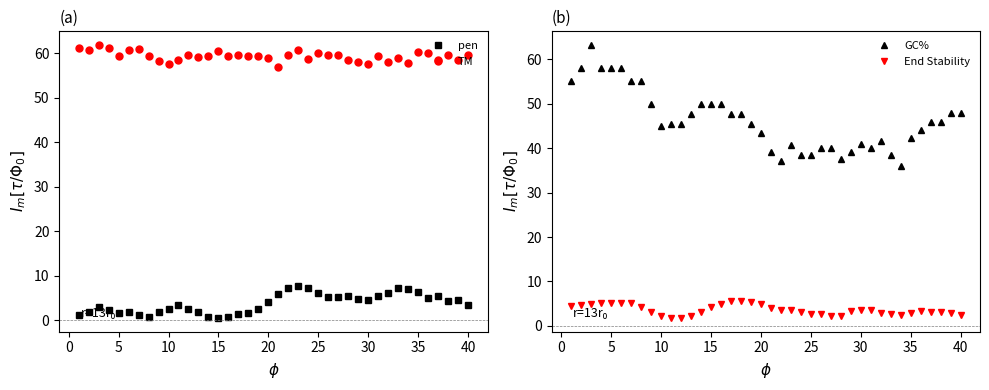

At which label does pen first exceed 4?

20